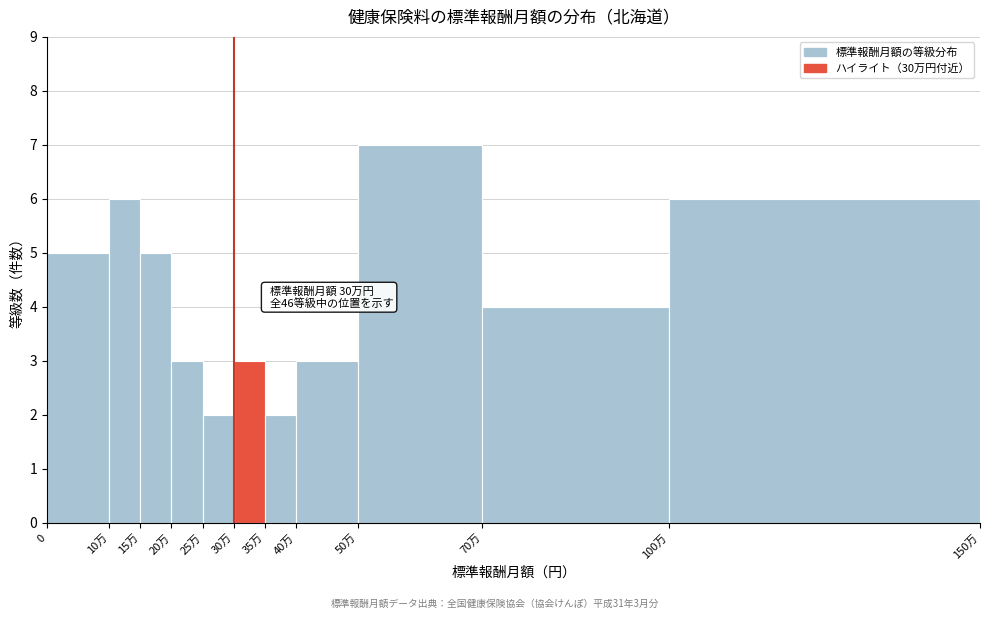

Reading right to left, list all the values displayed in this chart.

6	4	7	3	2	3	2	3	5	6	5